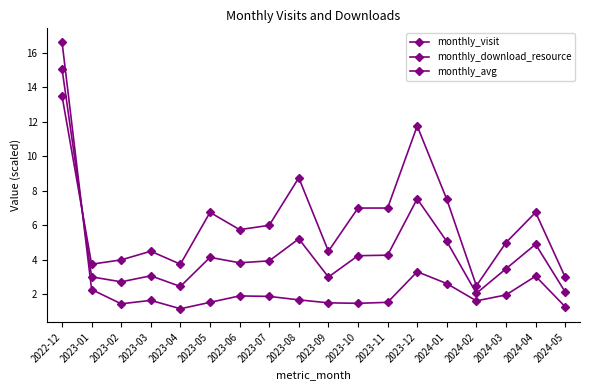

The value of monthly_download_resource at 2024-05 is 3.0. True or false?

True